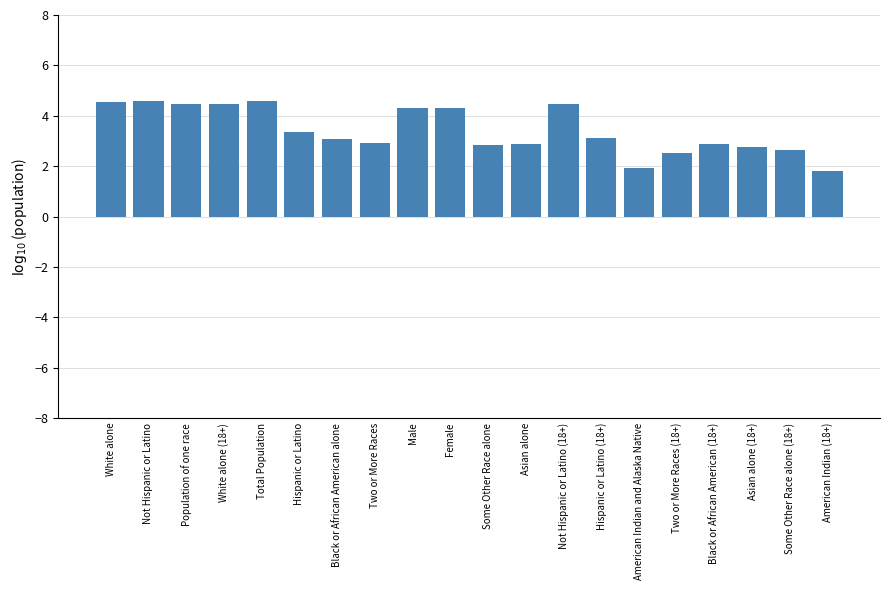

What is the change in value from Not Hispanic or Latino to Black or African American alone?

-1.5